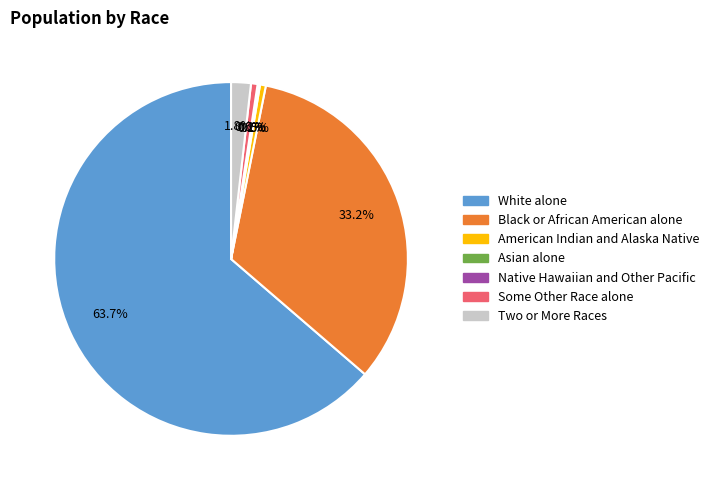

Is there a majority slice in this chart?

Yes